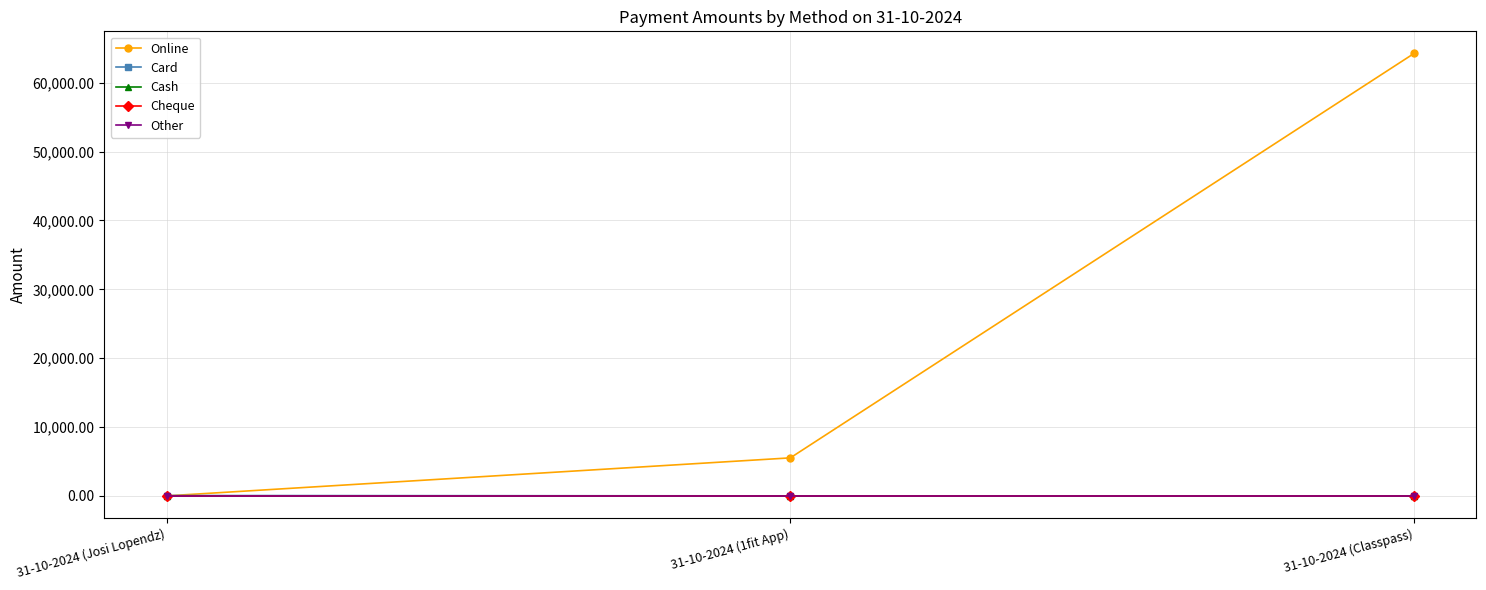

Which series has the largest range (max minus min)?

Online